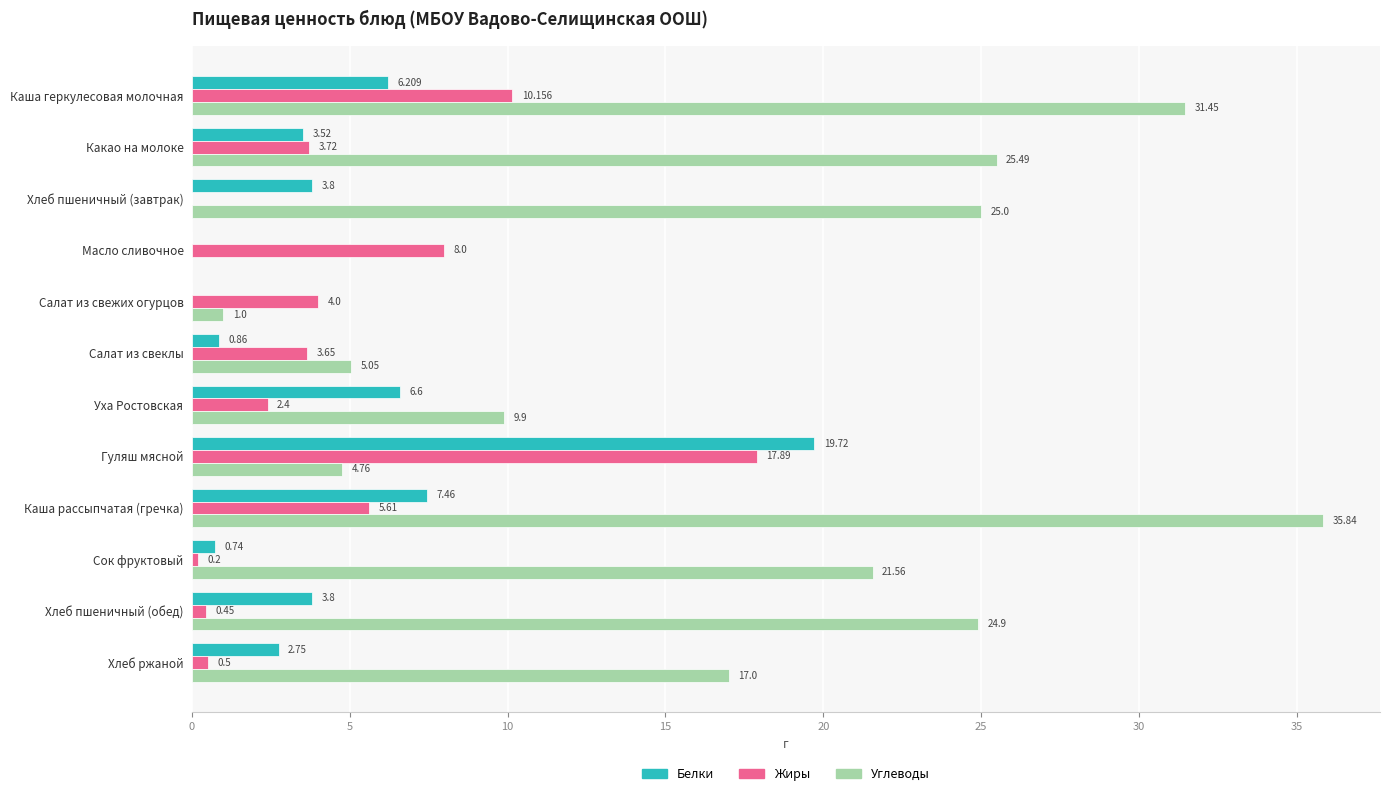

Which category has the highest value across all series?

Каша рассыпчатая (гречка)